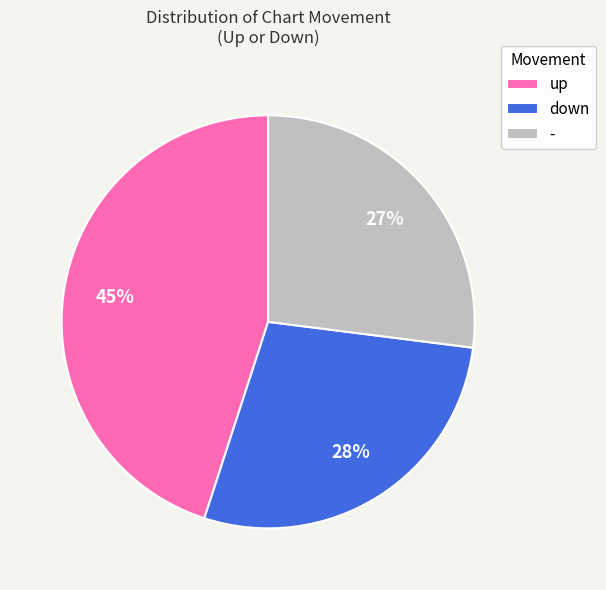

To the nearest percent, what is the combined percentage of down and -?

55%